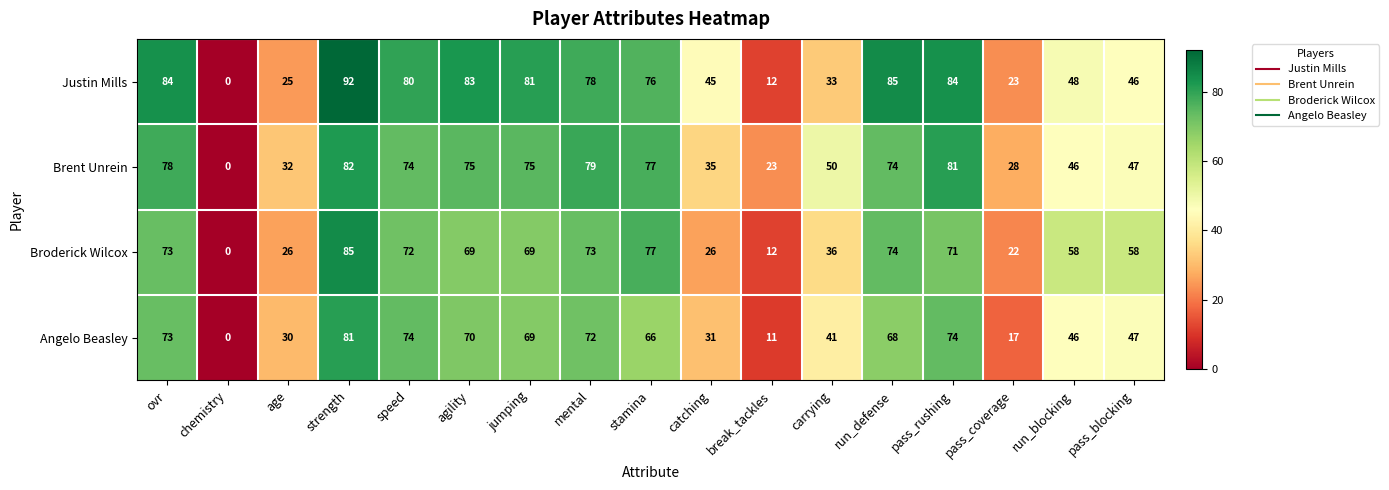

What is the total value across all series at age?

113